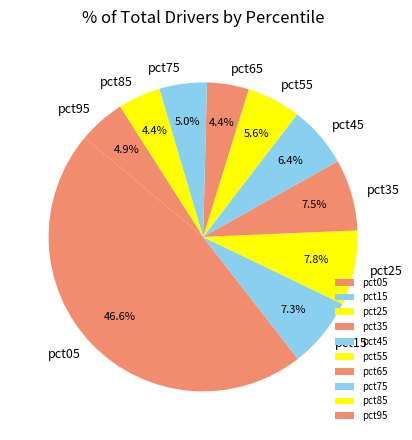

What is the largest slice in the pie chart?

pct05